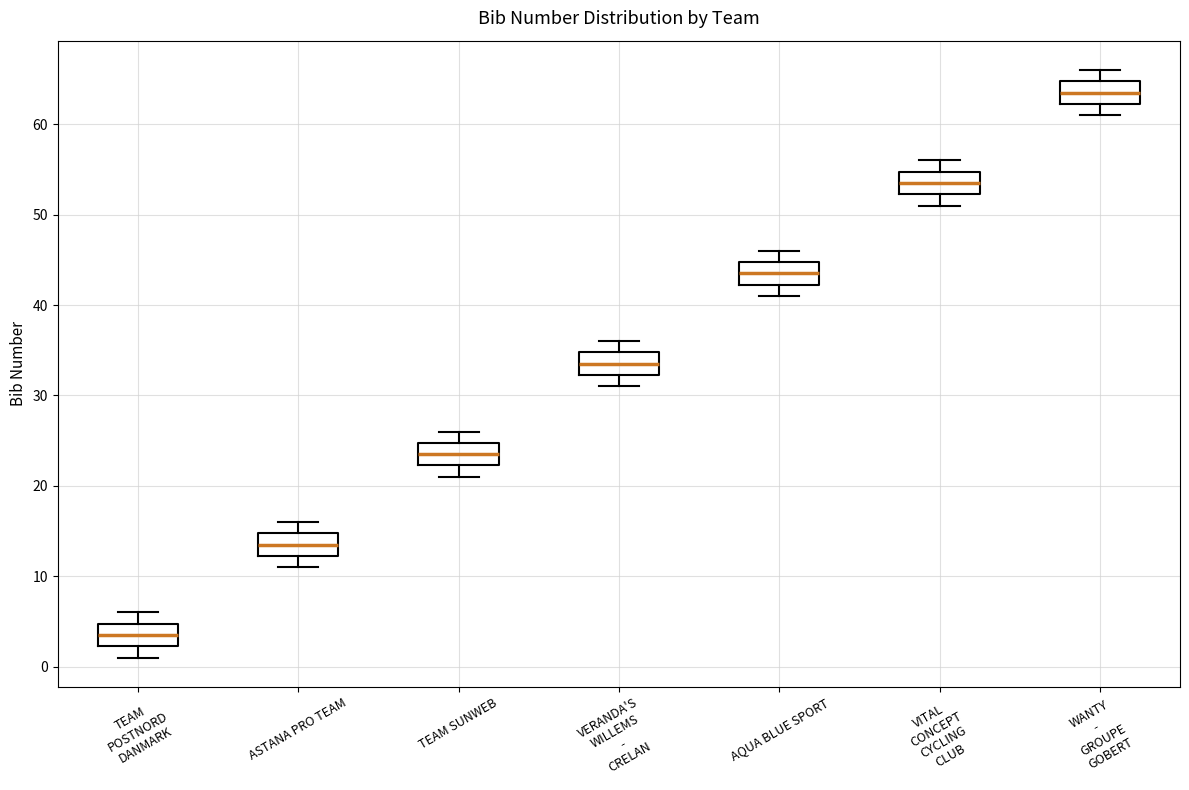

Which box has the lowest median line?

TEAM POSTNORD DANMARK